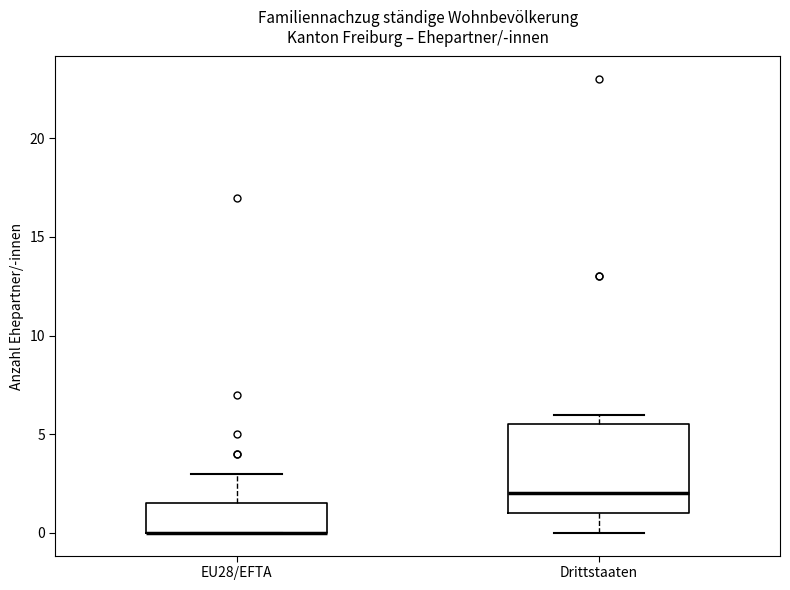

Reading left to right, transcribe this box plot: for each box, give where its median line is, the range the box spans, and where its two whiskers end, as read against the y-axis. The values are not printed on the chart, so give them approximately, as read against the axis.

EU28/EFTA: median 0.0 (drawn on the box's lower edge), box 0.0 to 1.5, whiskers 0.0 to 3.0
Drittstaaten: median 2.0, box 1.0 to 5.5, whiskers 0.0 to 6.0